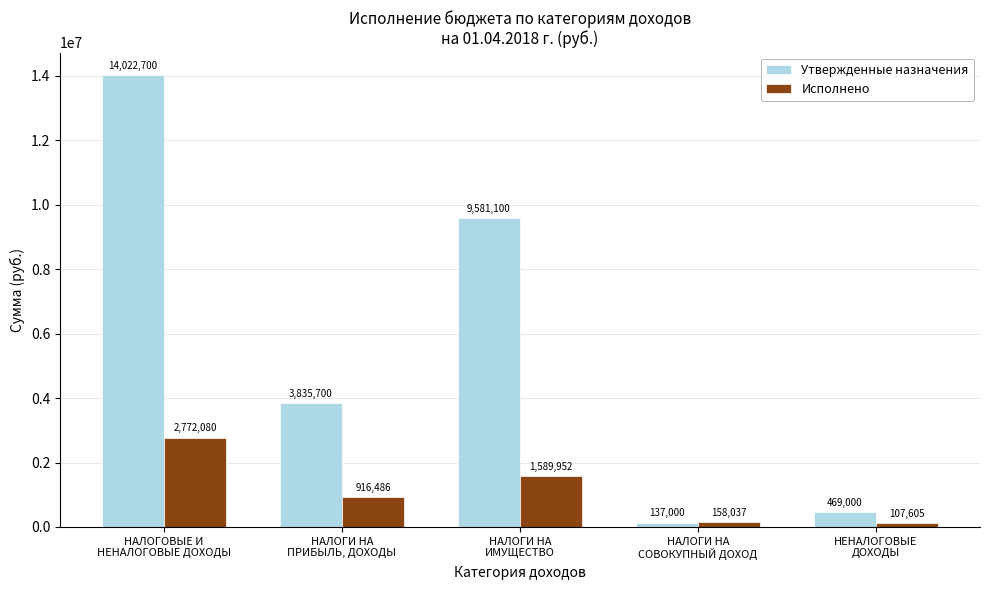

What is the difference between the Утвержденные назначения values at НАЛОГИ НА
ПРИБЫЛЬ, ДОХОДЫ and НАЛОГИ НА
ИМУЩЕСТВО?

5745400.0